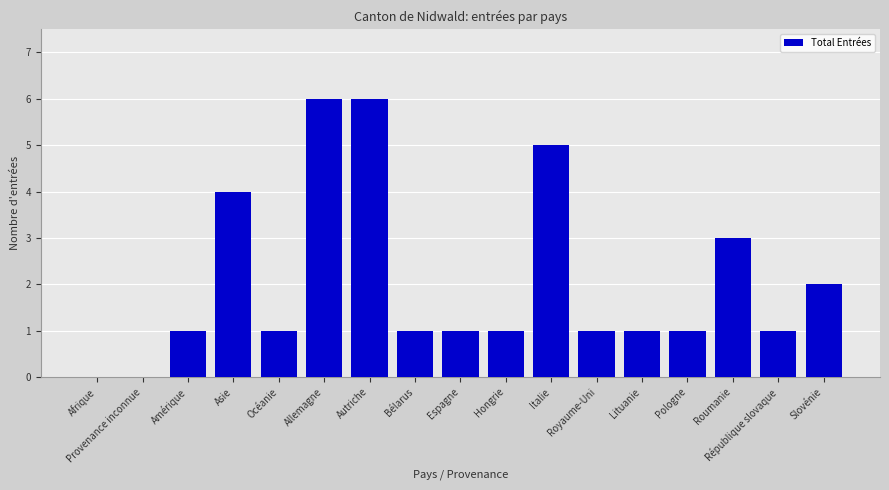

Which has a higher value, Allemagne or Océanie?

Allemagne